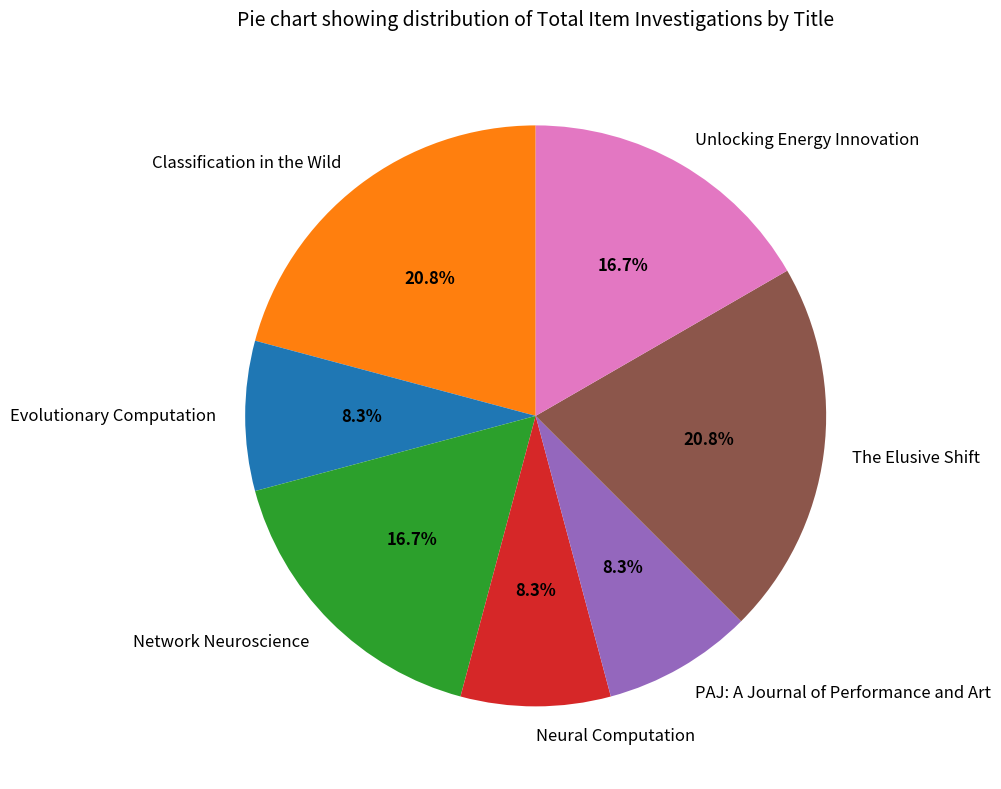

True or false: Classification in the Wild accounts for 21% of the total.

True